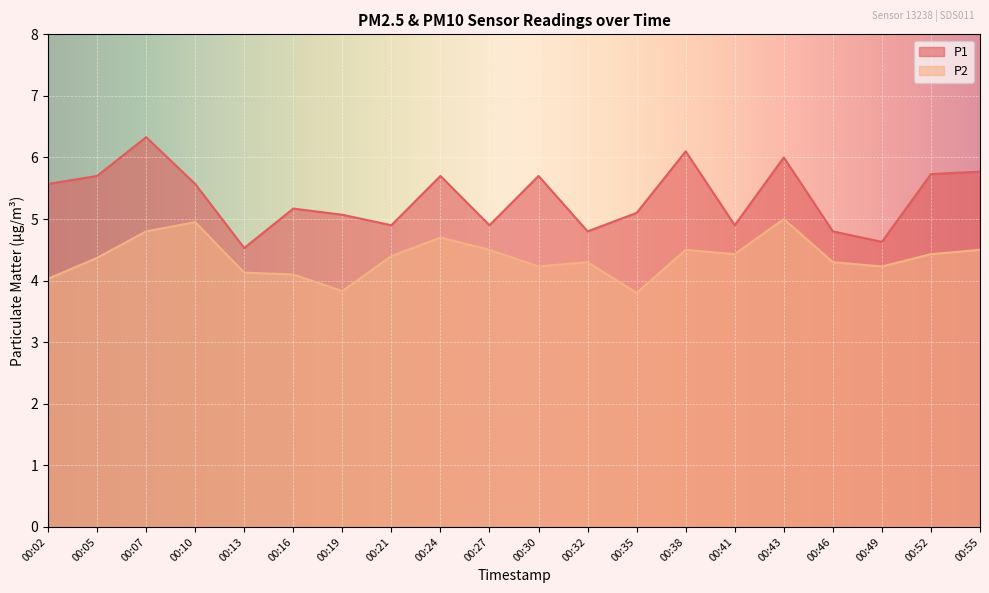

Is it true that P1 equals 7.4 at 00:19?

False